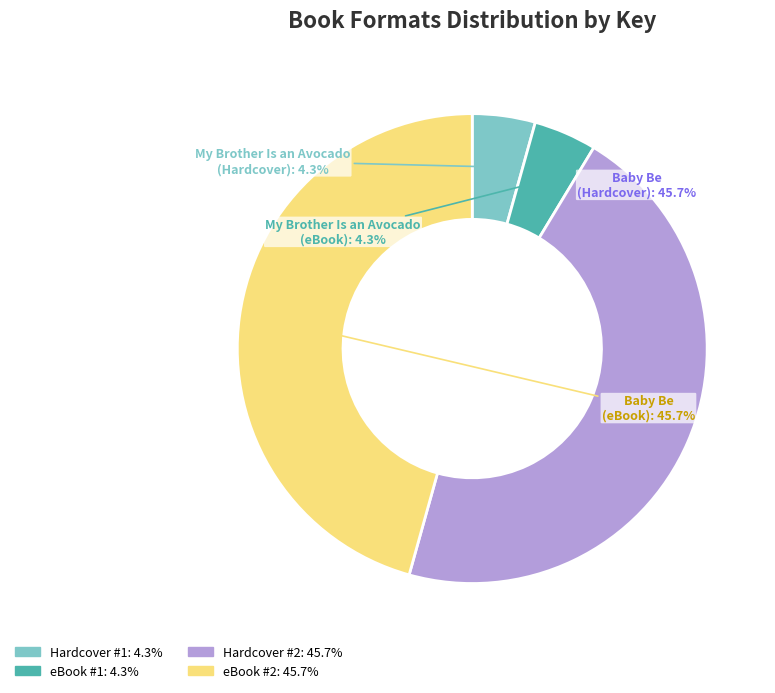

Is there a majority slice in this chart?

No